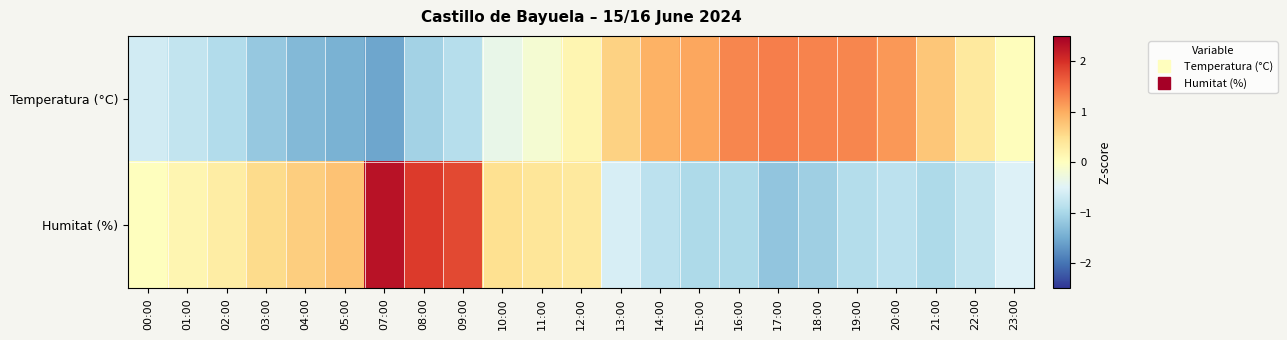

What is the greatest value displayed?

2.3